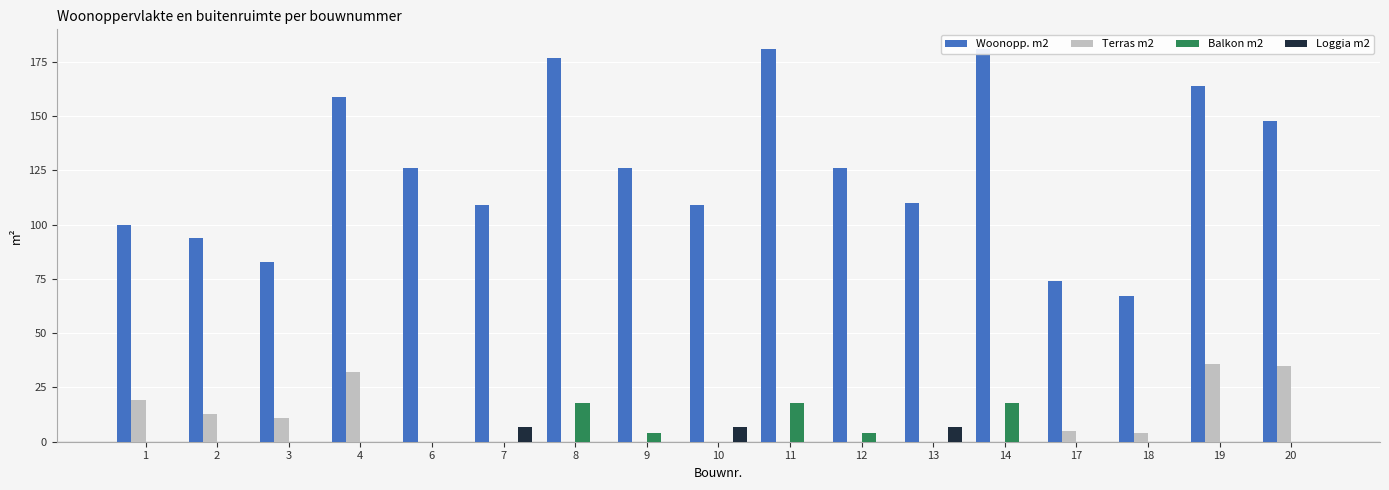

Does the chart contain stacked bars?

No